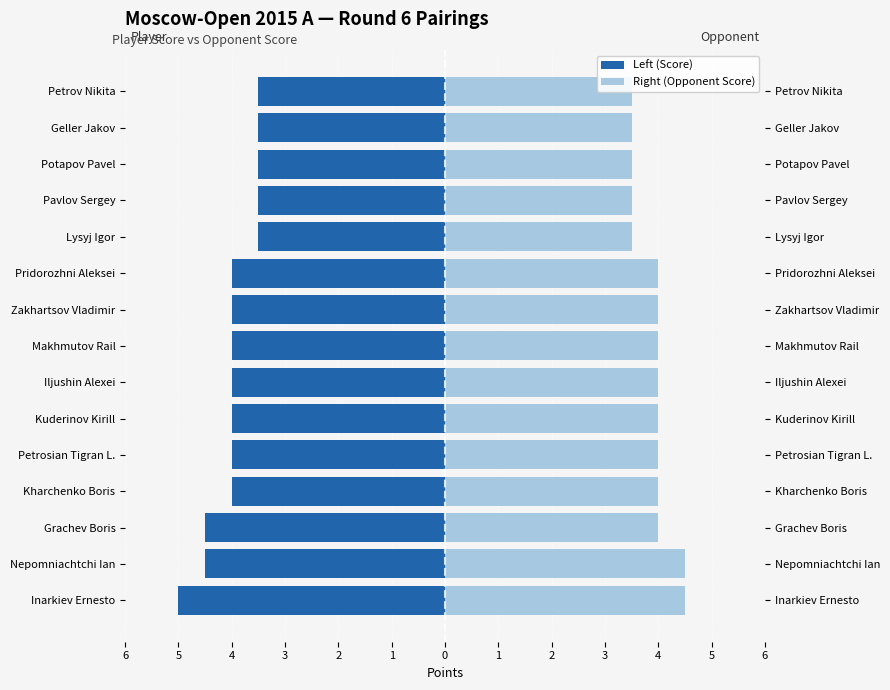

How many values in the Right (Opponent Score) series are below 4?

5